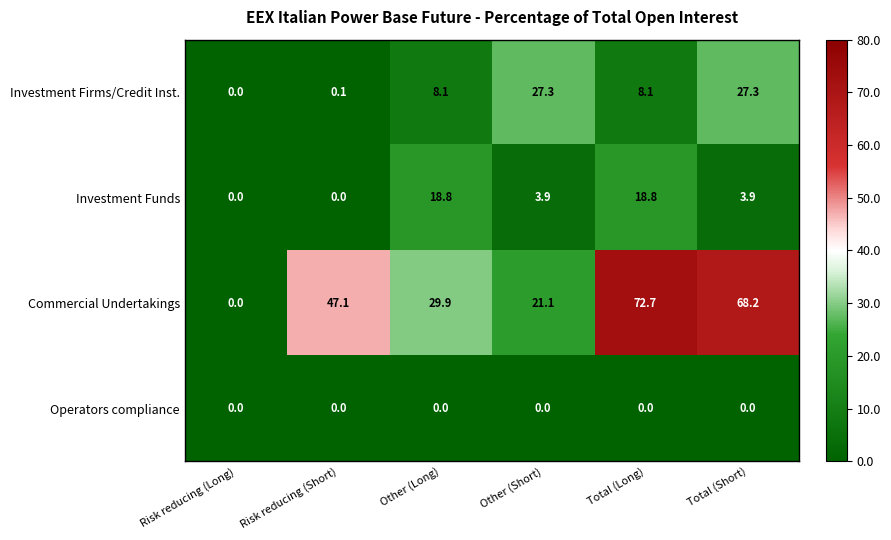

Reading left to right, what are all the values shown in this chart?

Investment Firms/Credit Inst.: 0.0	0.1	8.1	27.3	8.1	27.3
Investment Funds: 0.0	0.0	18.8	3.9	18.8	3.9
Commercial Undertakings: 0.0	47.1	29.9	21.1	72.7	68.2
Operators compliance: 0.0	0.0	0.0	0.0	0.0	0.0